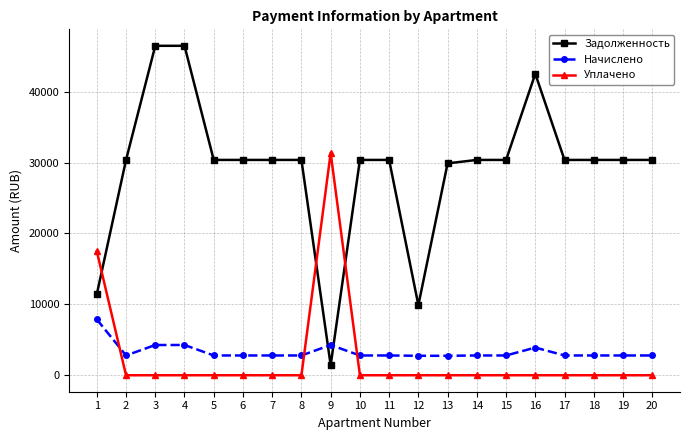

How many data points does each series have?

20